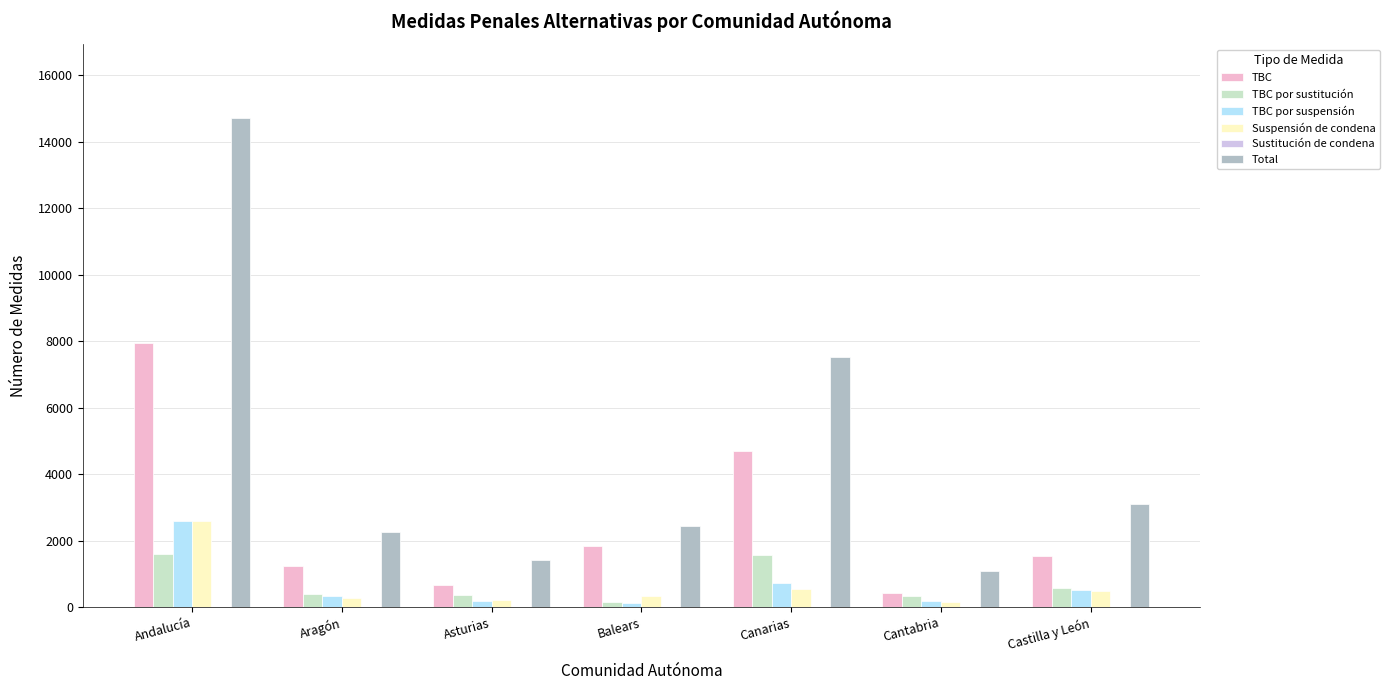

True or false: Total has a value of 7519 at Canarias.

True